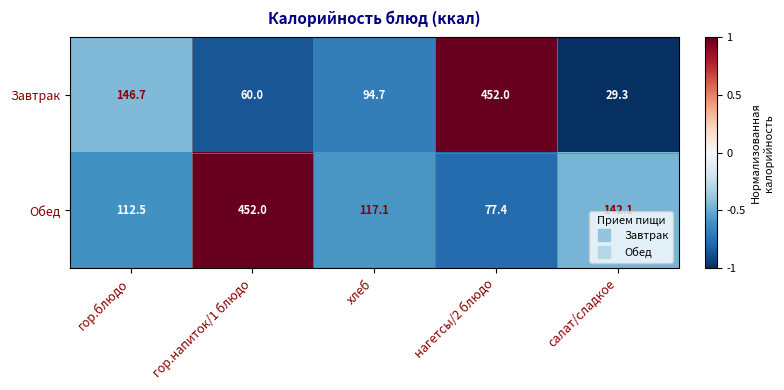

At which label does Завтрак first exceed 94?

гор.блюдо